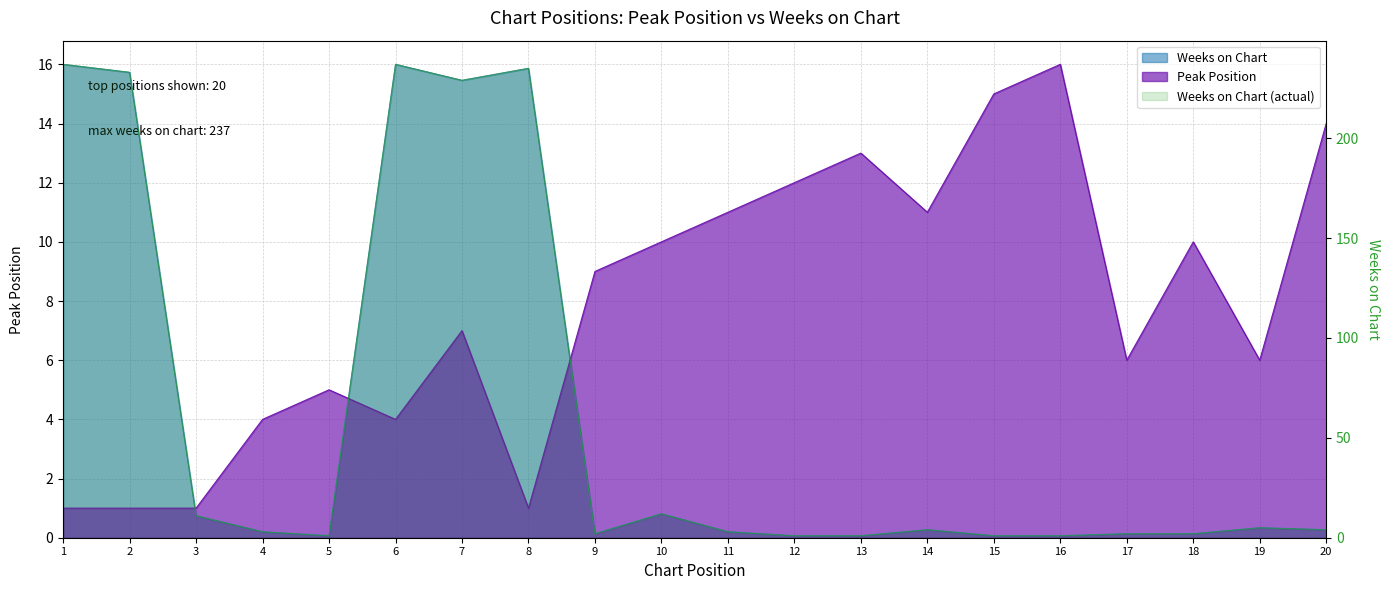

True or false: Peak Position and Weeks on Chart cross at least once.

True